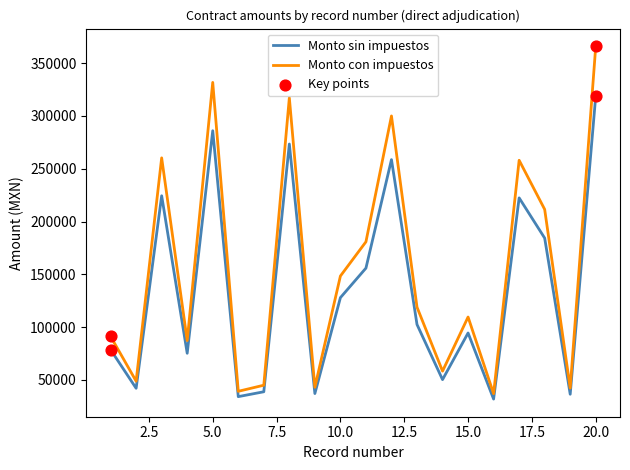

Which series has the largest total across all categories?

Monto con impuestos